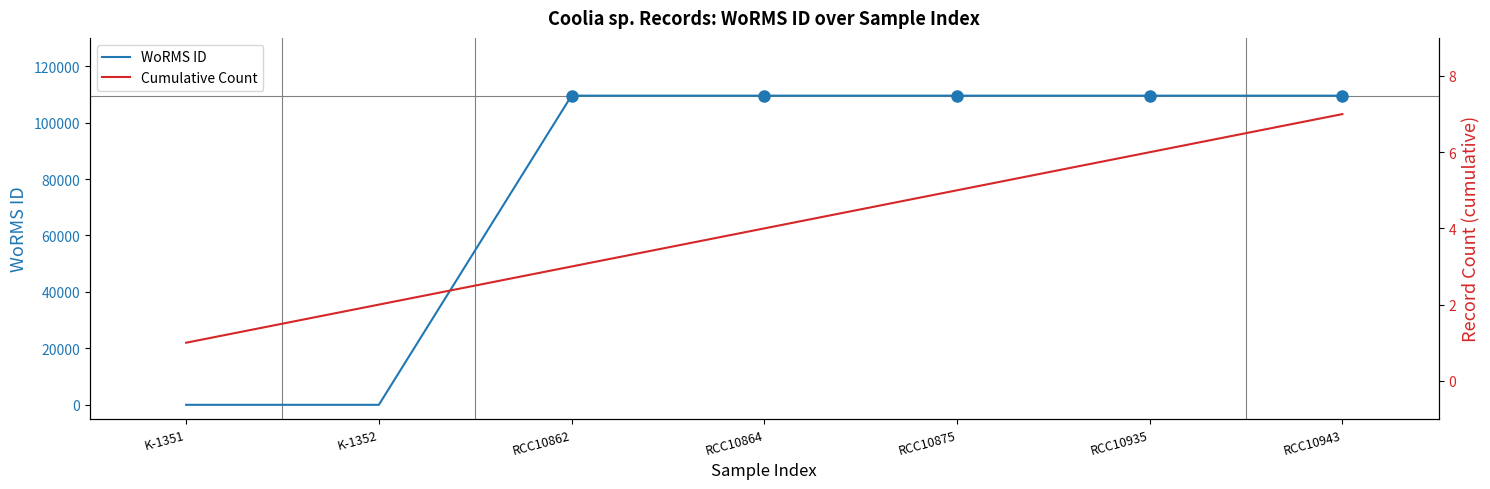

What is the minimum value for Cumulative Count?

1